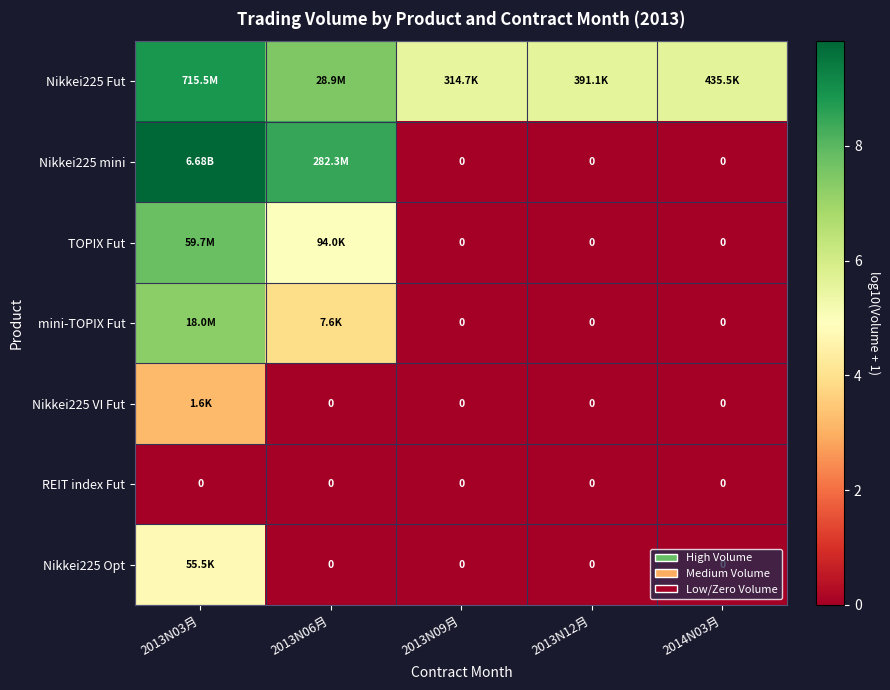

At how many categories does at least one series exceed 5?

5